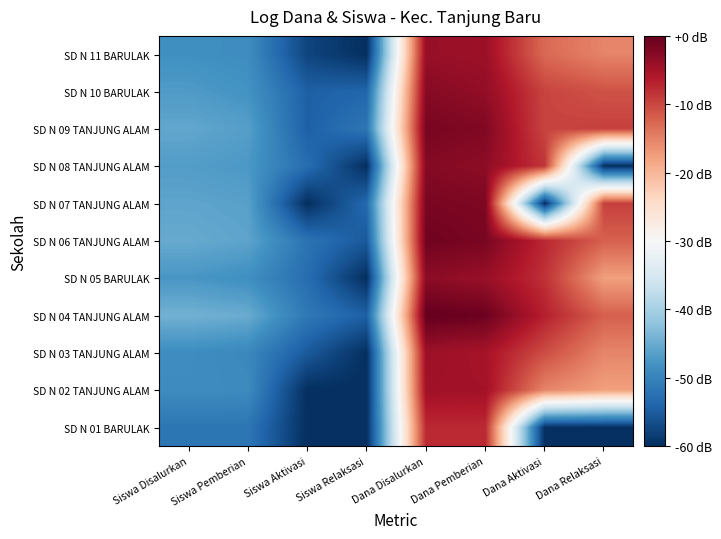

Reading right to left, list all the values displayed in this chart.

SD N 01 BARULAK: Dana Relaksasi=-60.0	Dana Aktivasi=-60.0	Dana Pemberian=-7.5	Dana Disalurkan=-7.5	Siswa Relaksasi=-60.0	Siswa Aktivasi=-60.0	Siswa Pemberian=-51.8	Siswa Disalurkan=-51.8
SD N 02 TANJUNG ALAM: Dana Relaksasi=-17.7	Dana Aktivasi=-15.3	Dana Pemberian=-4.9	Dana Disalurkan=-4.7	Siswa Relaksasi=-60.0	Siswa Aktivasi=-60.0	Siswa Pemberian=-49.1	Siswa Disalurkan=-48.8
SD N 03 TANJUNG ALAM: Dana Relaksasi=-15.3	Dana Aktivasi=-10.5	Dana Pemberian=-5.2	Dana Disalurkan=-4.4	Siswa Relaksasi=-60.0	Siswa Aktivasi=-55.2	Siswa Pemberian=-49.4	Siswa Disalurkan=-48.7
SD N 04 TANJUNG ALAM: Dana Relaksasi=-12.1	Dana Aktivasi=-6.7	Dana Pemberian=-0.6	Dana Disalurkan=0.0	Siswa Relaksasi=-54.5	Siswa Aktivasi=-51.5	Siswa Pemberian=-45.0	Siswa Disalurkan=-44.3
SD N 05 BARULAK: Dana Relaksasi=-17.7	Dana Aktivasi=-8.1	Dana Pemberian=-4.0	Dana Disalurkan=-3.1	Siswa Relaksasi=-60.0	Siswa Aktivasi=-52.9	Siswa Pemberian=-48.4	Siswa Disalurkan=-47.5
SD N 06 TANJUNG ALAM: Dana Relaksasi=-12.1	Dana Aktivasi=-7.4	Dana Pemberian=-1.6	Dana Disalurkan=-0.9	Siswa Relaksasi=-55.2	Siswa Aktivasi=-52.1	Siswa Pemberian=-45.9	Siswa Disalurkan=-45.2
SD N 07 TANJUNG ALAM: Dana Relaksasi=-9.4	Dana Aktivasi=-60.0	Dana Pemberian=-2.0	Dana Disalurkan=-1.6	Siswa Relaksasi=-53.3	Siswa Aktivasi=-60.0	Siswa Pemberian=-46.2	Siswa Disalurkan=-45.8
SD N 08 TANJUNG ALAM: Dana Relaksasi=-60.0	Dana Aktivasi=-8.6	Dana Pemberian=-3.2	Dana Disalurkan=-2.5	Siswa Relaksasi=-60.0	Siswa Aktivasi=-52.9	Siswa Pemberian=-47.3	Siswa Disalurkan=-46.7
SD N 09 TANJUNG ALAM: Dana Relaksasi=-9.4	Dana Aktivasi=-9.8	Dana Pemberian=-2.2	Dana Disalurkan=-1.5	Siswa Relaksasi=-51.8	Siswa Aktivasi=-54.5	Siswa Pemberian=-46.5	Siswa Disalurkan=-45.6
SD N 10 BARULAK: Dana Relaksasi=-11.0	Dana Aktivasi=-9.8	Dana Pemberian=-3.5	Dana Disalurkan=-2.7	Siswa Relaksasi=-53.8	Siswa Aktivasi=-54.5	Siswa Pemberian=-48.0	Siswa Disalurkan=-47.0
SD N 11 BARULAK: Dana Relaksasi=-15.3	Dana Aktivasi=-12.9	Dana Pemberian=-4.3	Dana Disalurkan=-3.9	Siswa Relaksasi=-60.0	Siswa Aktivasi=-57.6	Siswa Pemberian=-48.7	Siswa Disalurkan=-48.3